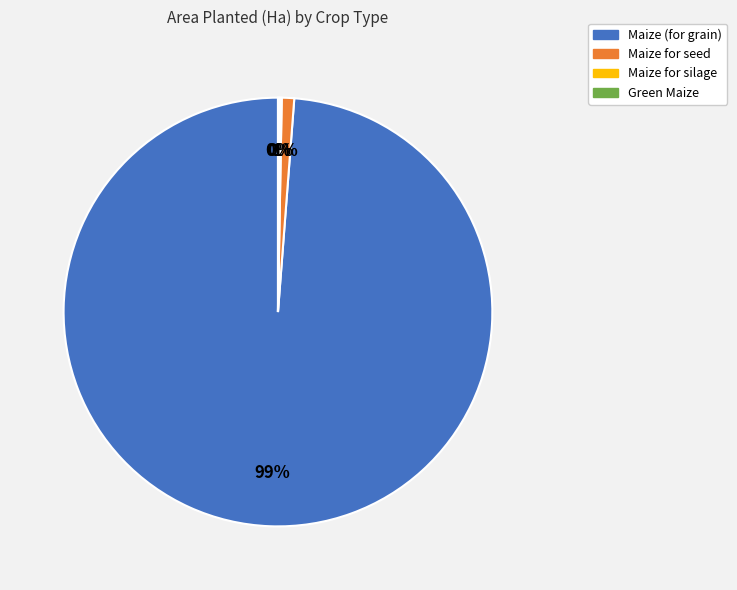

True or false: Maize (for grain) accounts for 99% of the total.

True